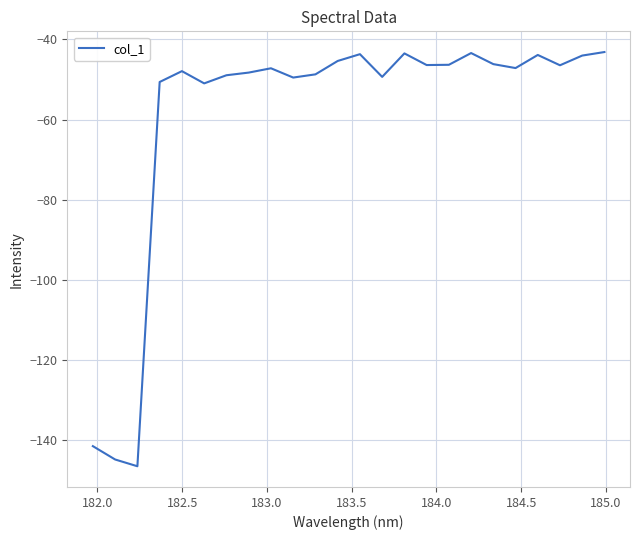

What is the minimum value shown in the chart?

-146.6